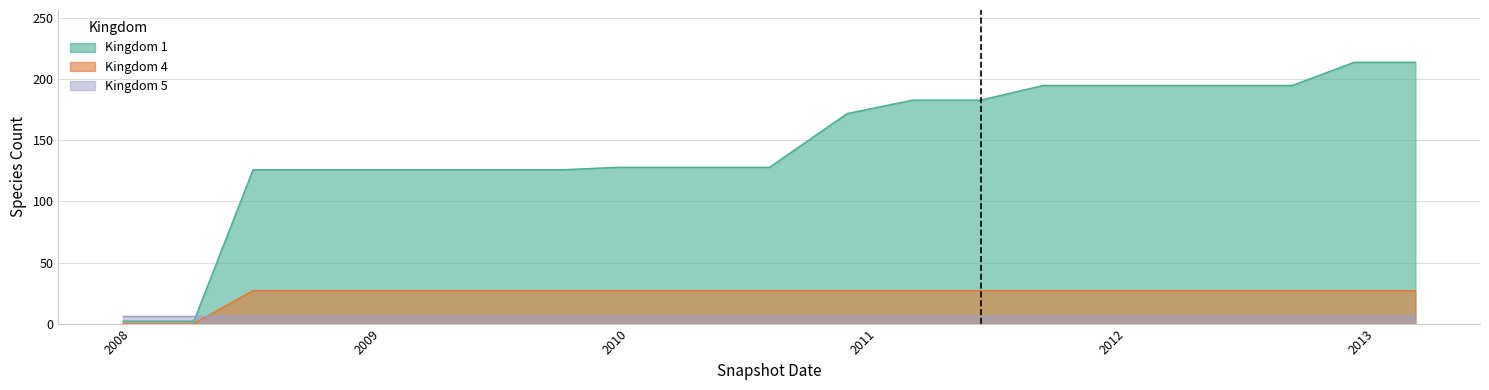

True or false: Kingdom 4 and Kingdom 1 intersect in this chart.

False